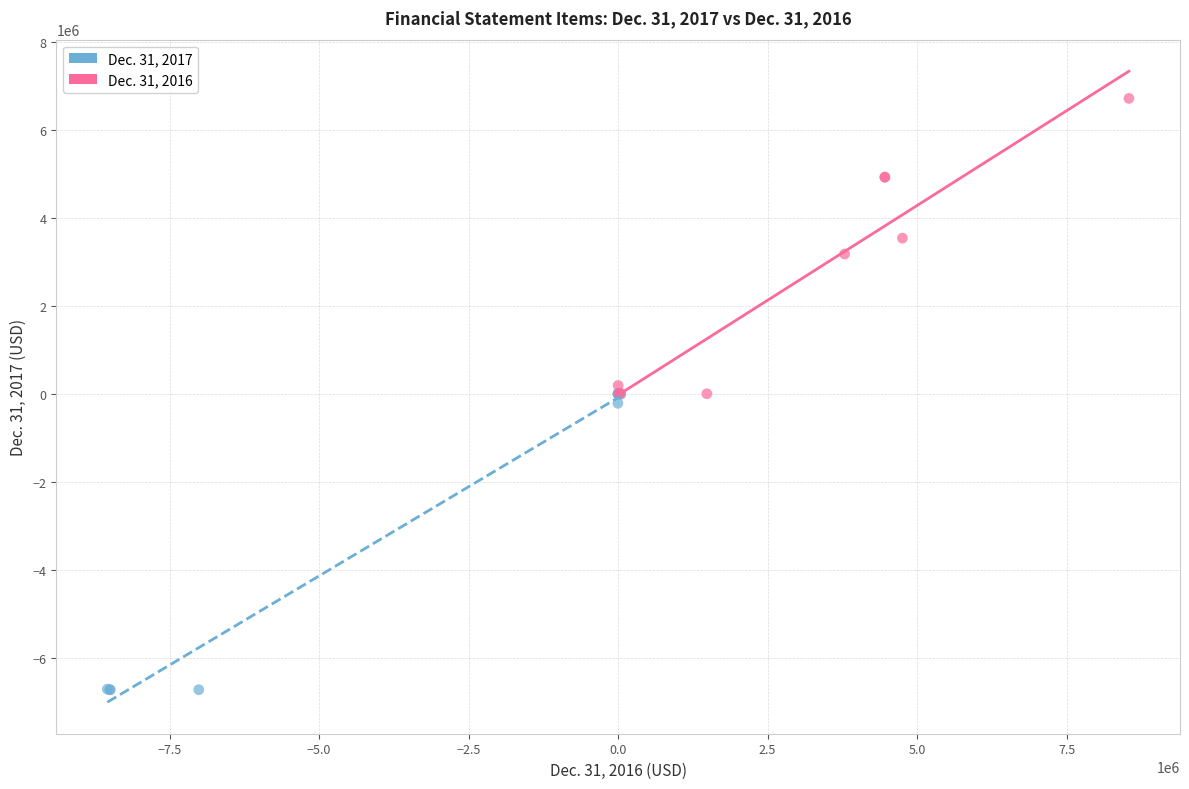

Which series has the widest spread of Y values?

Dec. 31, 2017